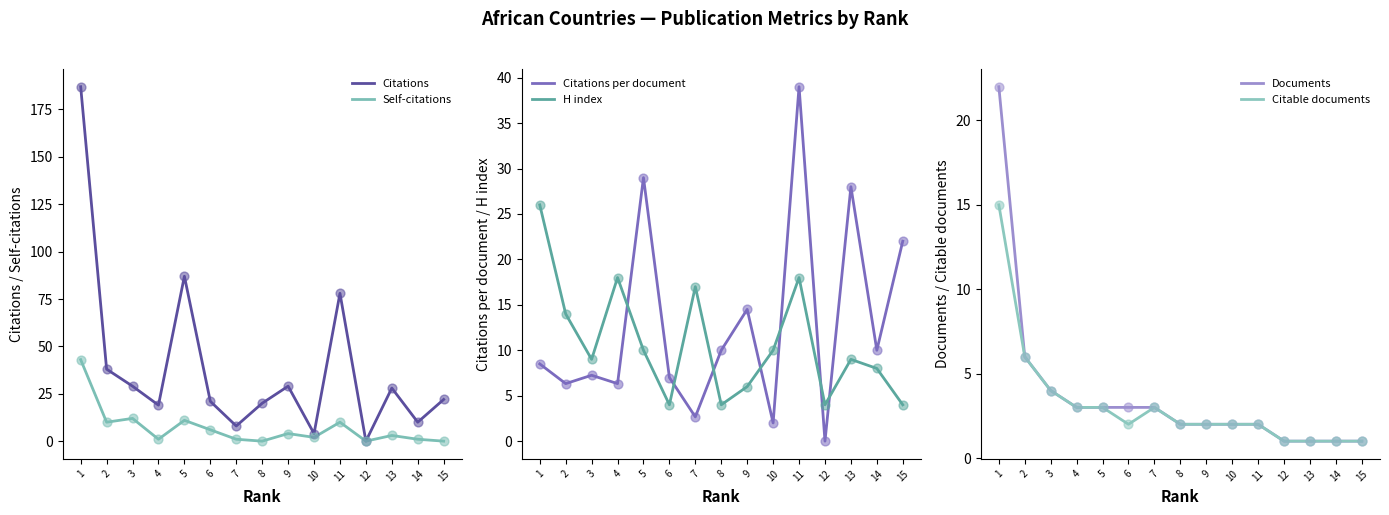

Which series contains the lowest Y value?

Citations